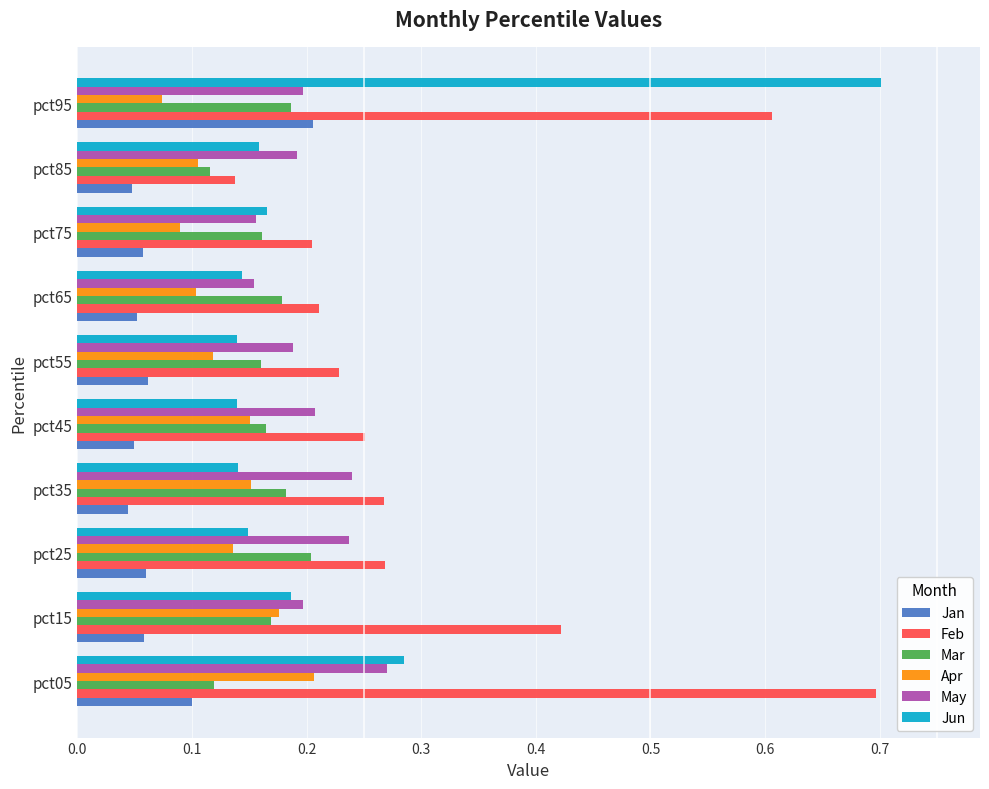

Which category has the highest value in the Mar series?

pct25